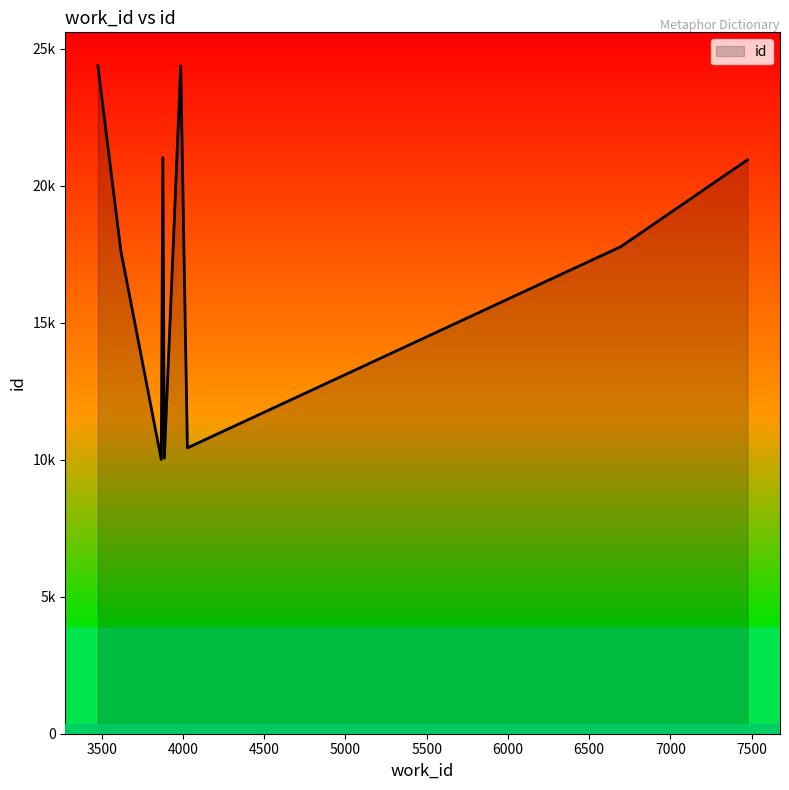

Which category has the highest value across all series?

3476